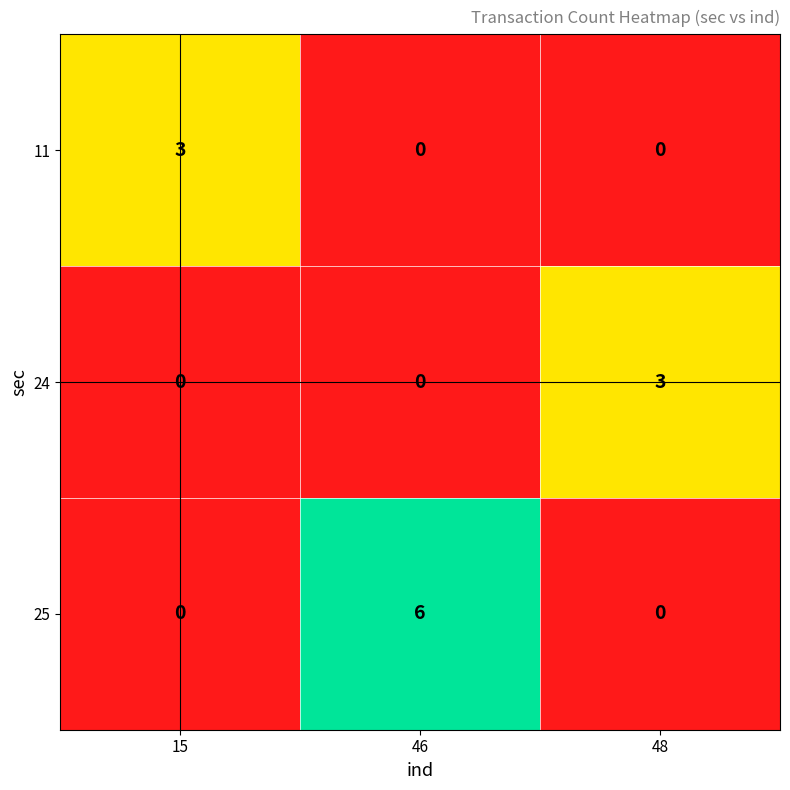

Read the 24 value at 48.

3